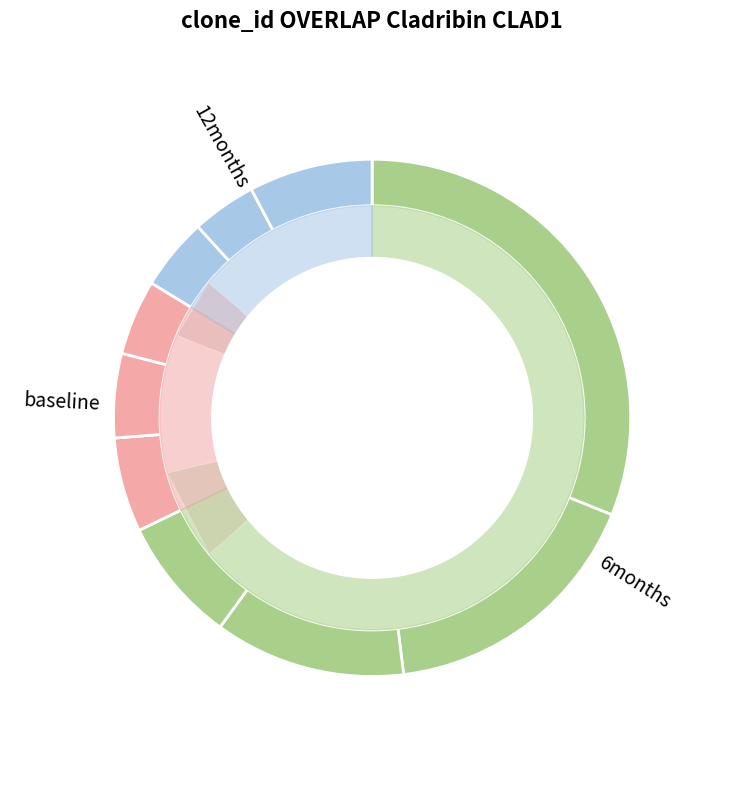

To the nearest percent, what is the combined percentage of pct75 and pct35?

12%